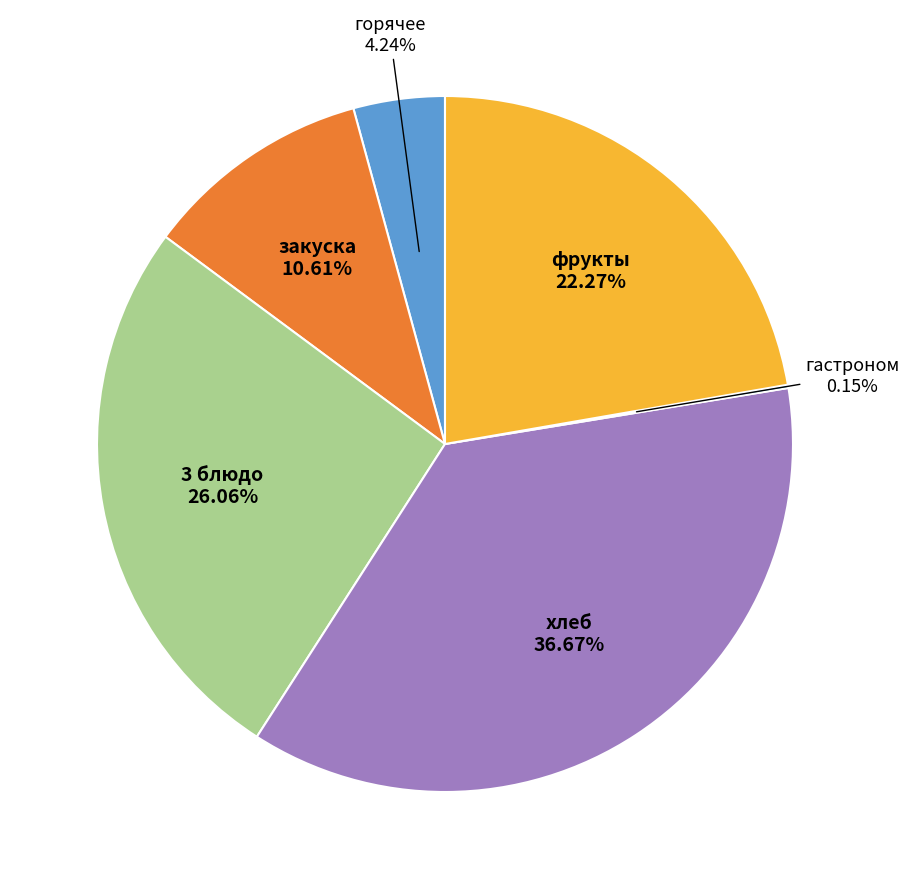

Does any single category account for the majority?

No